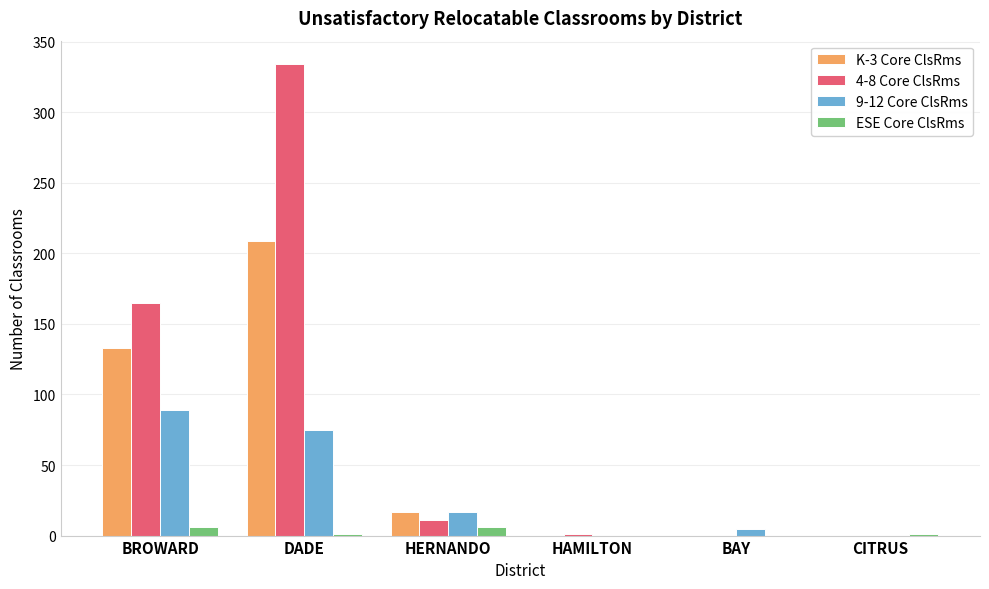

Is it true that 4-8 Core ClsRms equals 0 at BAY?

True